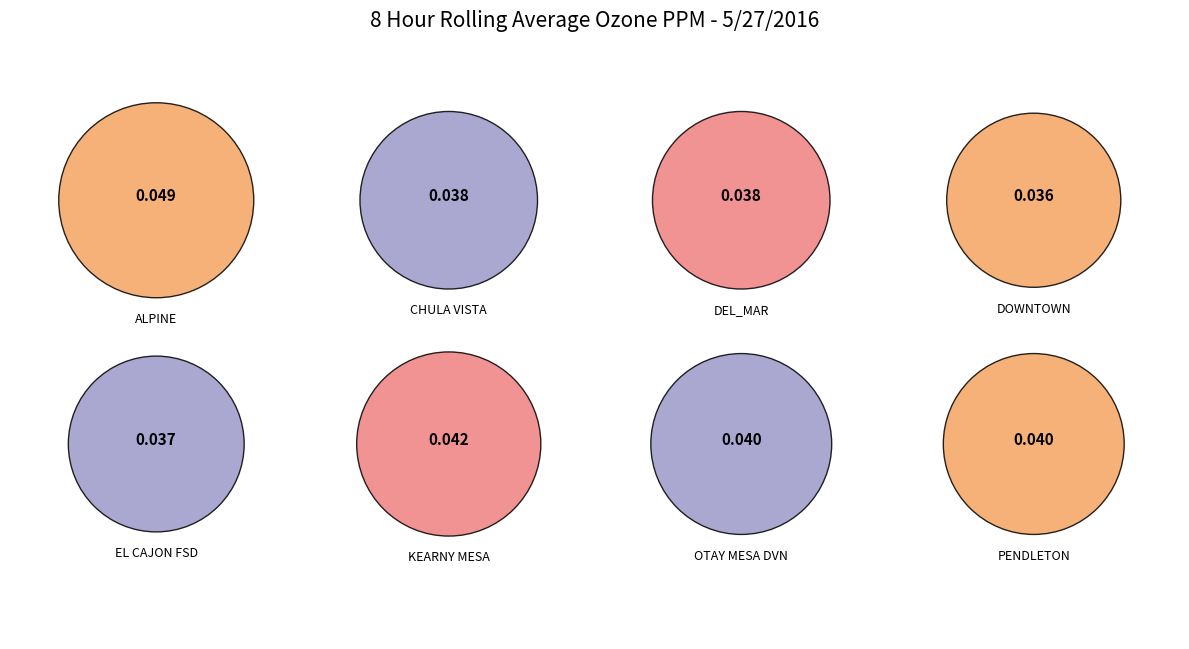

Is there any slice that represents more than half of the pie?

No